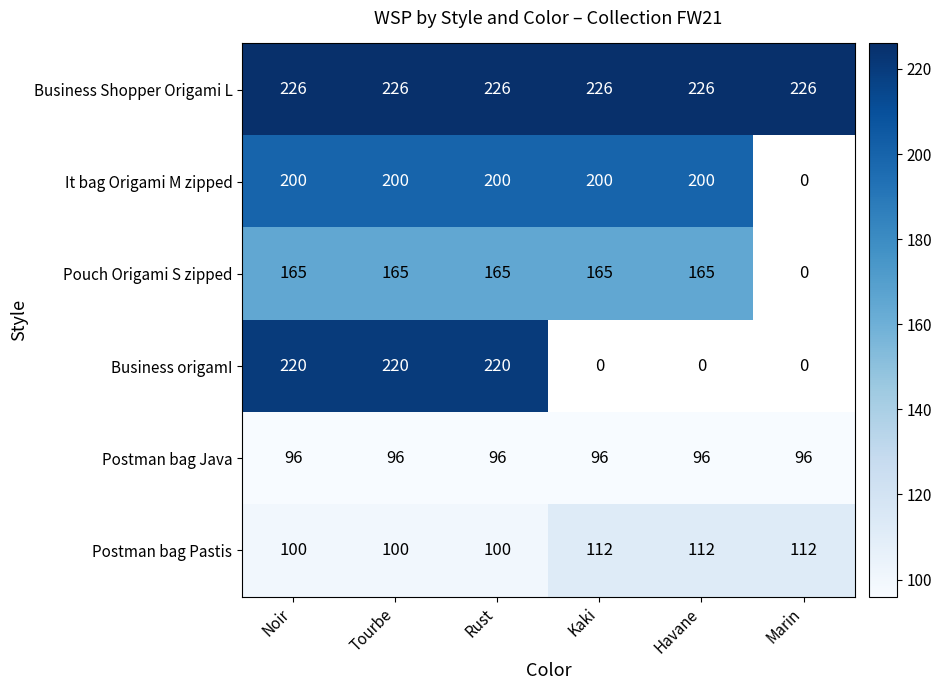

True or false: Postman bag Pastis has a value of 173.0 at Havane.

False